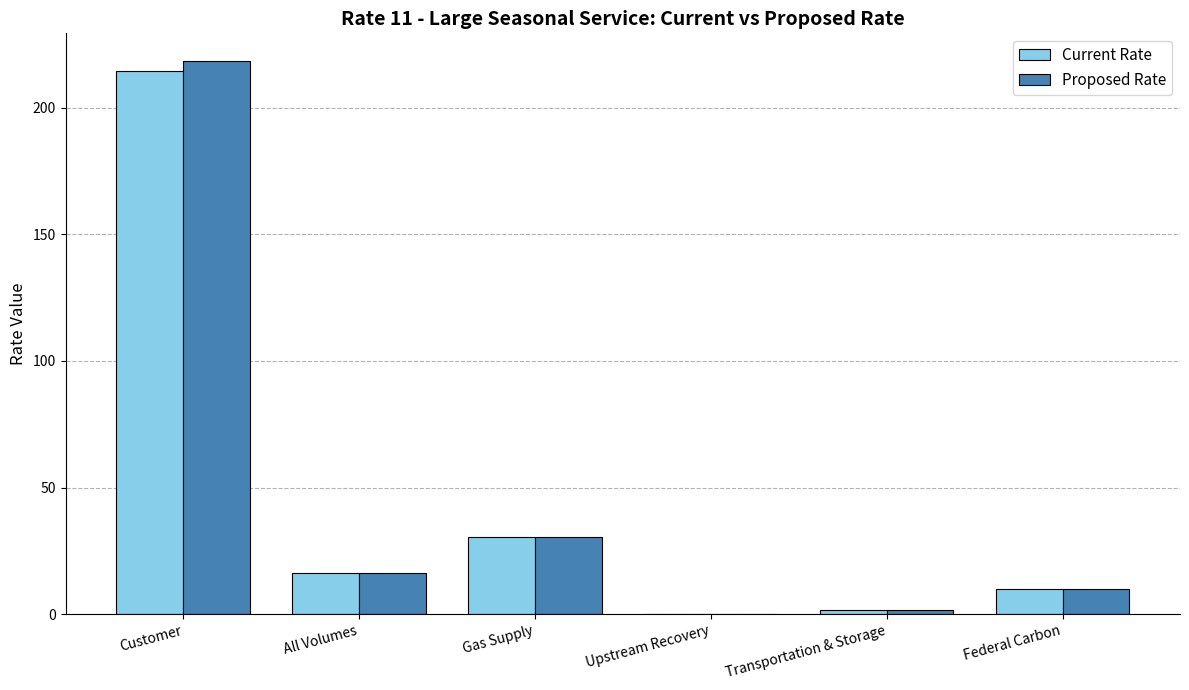

At which category is the sum across all series the highest?

Customer